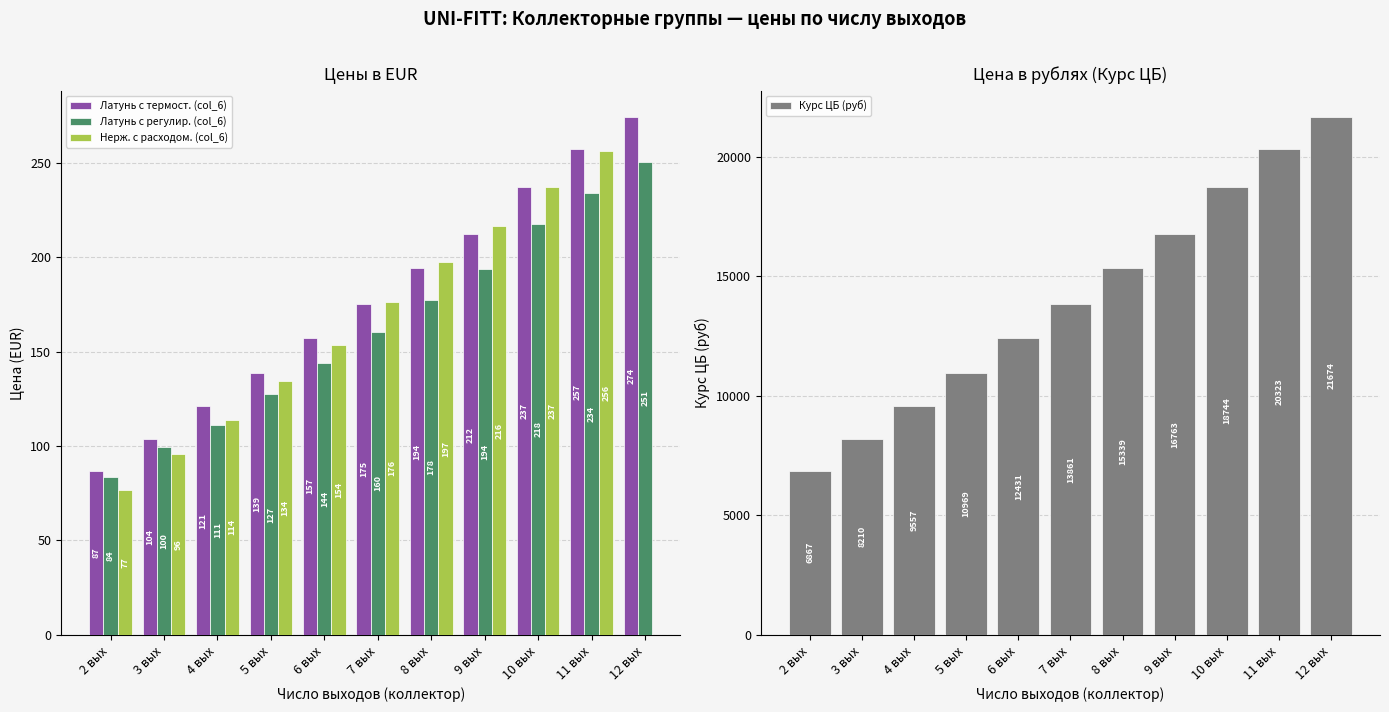

Count the number of data series in this chart.

4